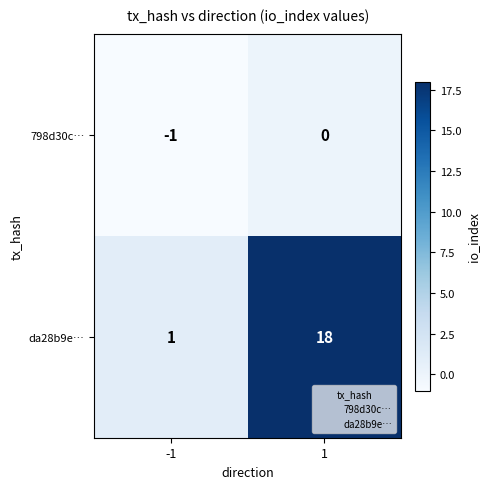

At 1, list the series in order from largest to smallest.

da28b9e…, 798d30c…